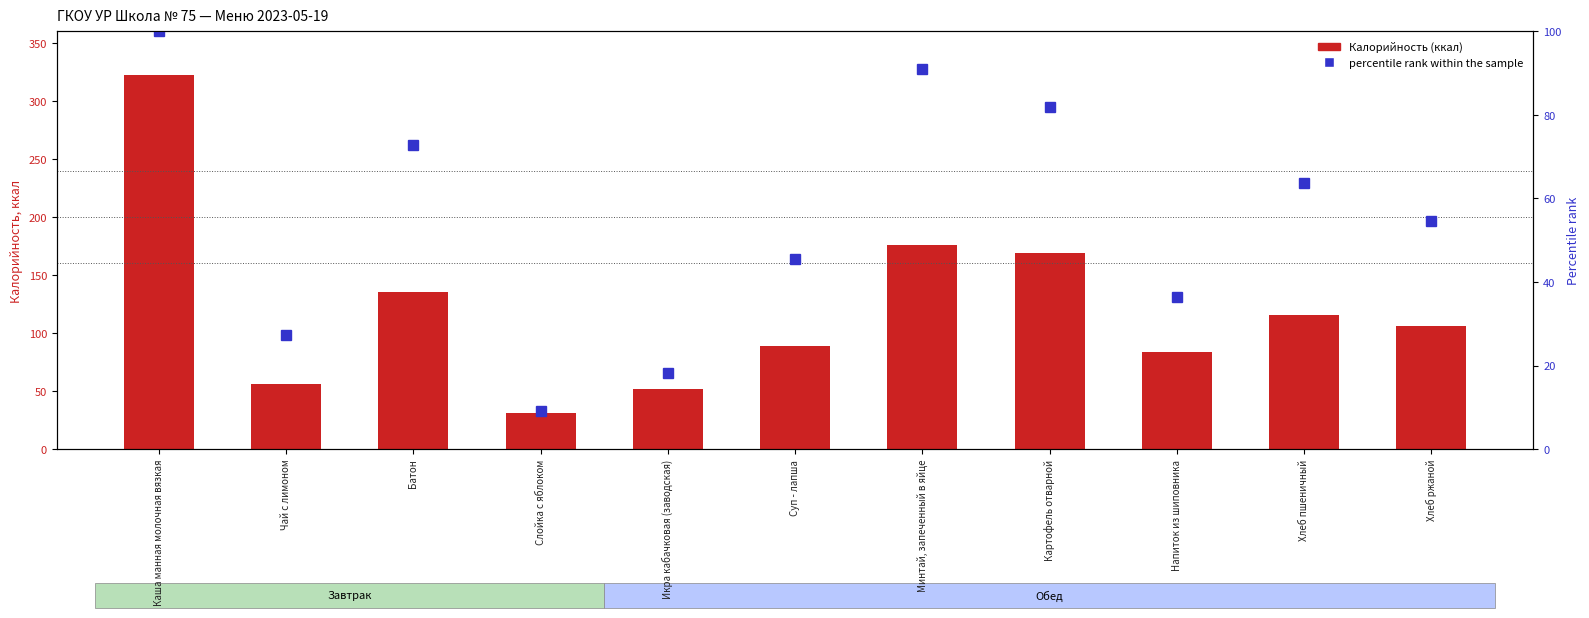

Reading left to right, list all the values displayed in this chart.

Калорийность: 322.0	56.0	135.0	31.0	52.0	89.0	176.0	169.0	84.0	116.0	106.0
percentile rank within the sample: 100.0	27.3	72.7	9.1	18.2	45.5	90.9	81.8	36.4	63.6	54.5